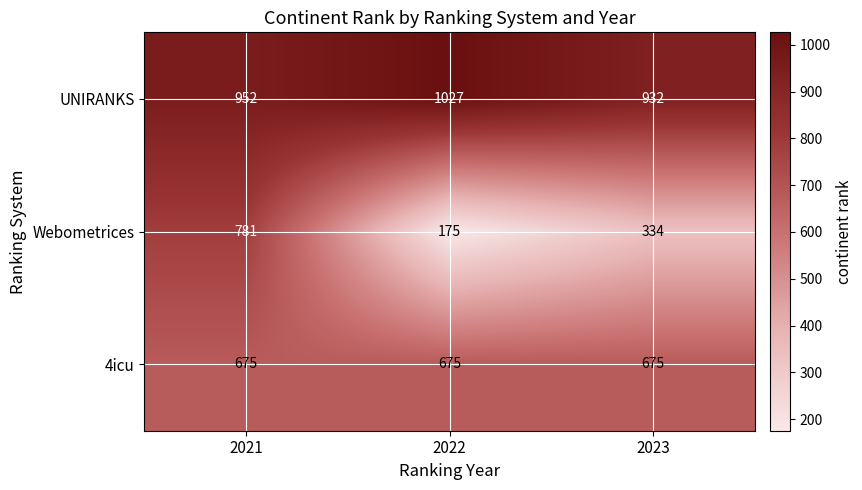

How many Webometrices values are between 175 and 781?

3